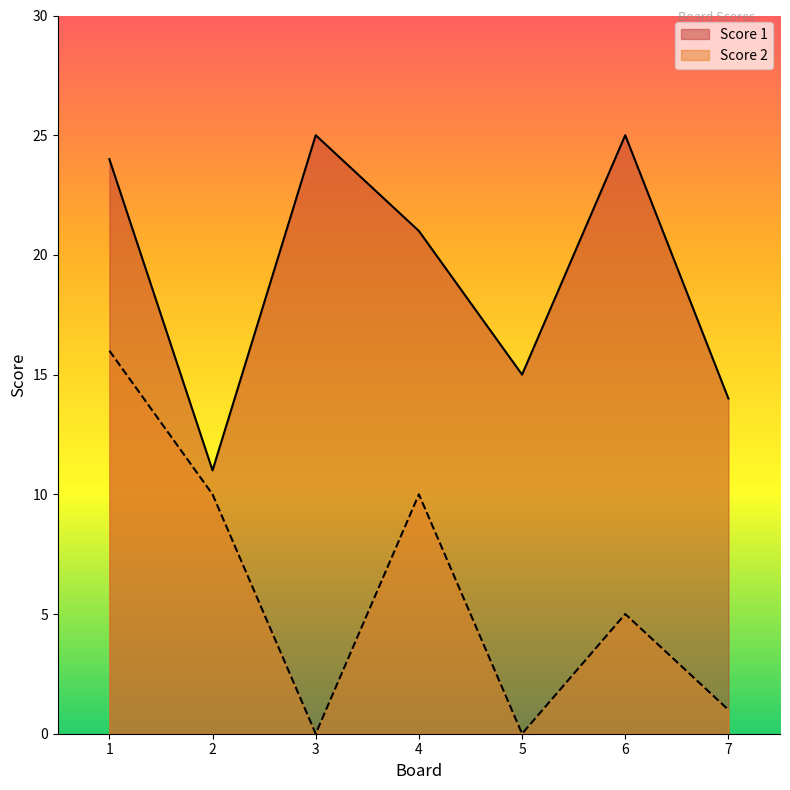

Read the Score 2 value at 1, to the nearest 5.

15